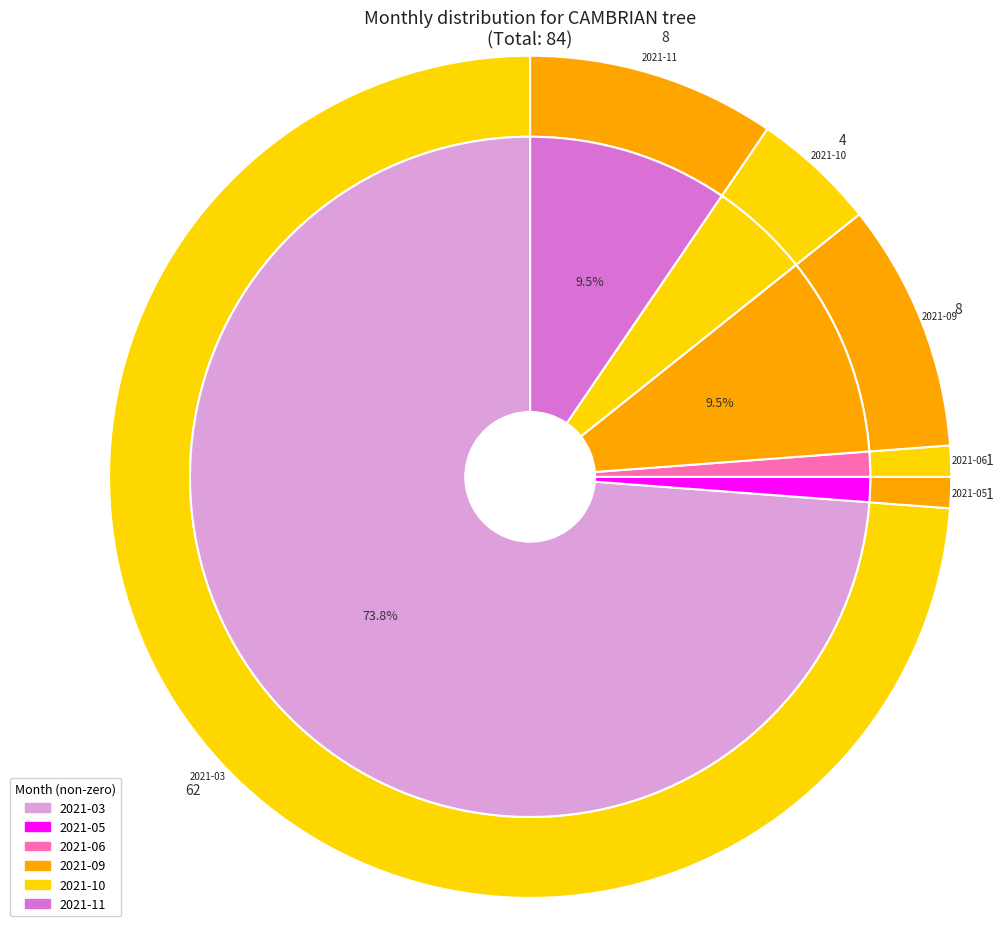

Does 2021-10 represent more than half of the total?

No